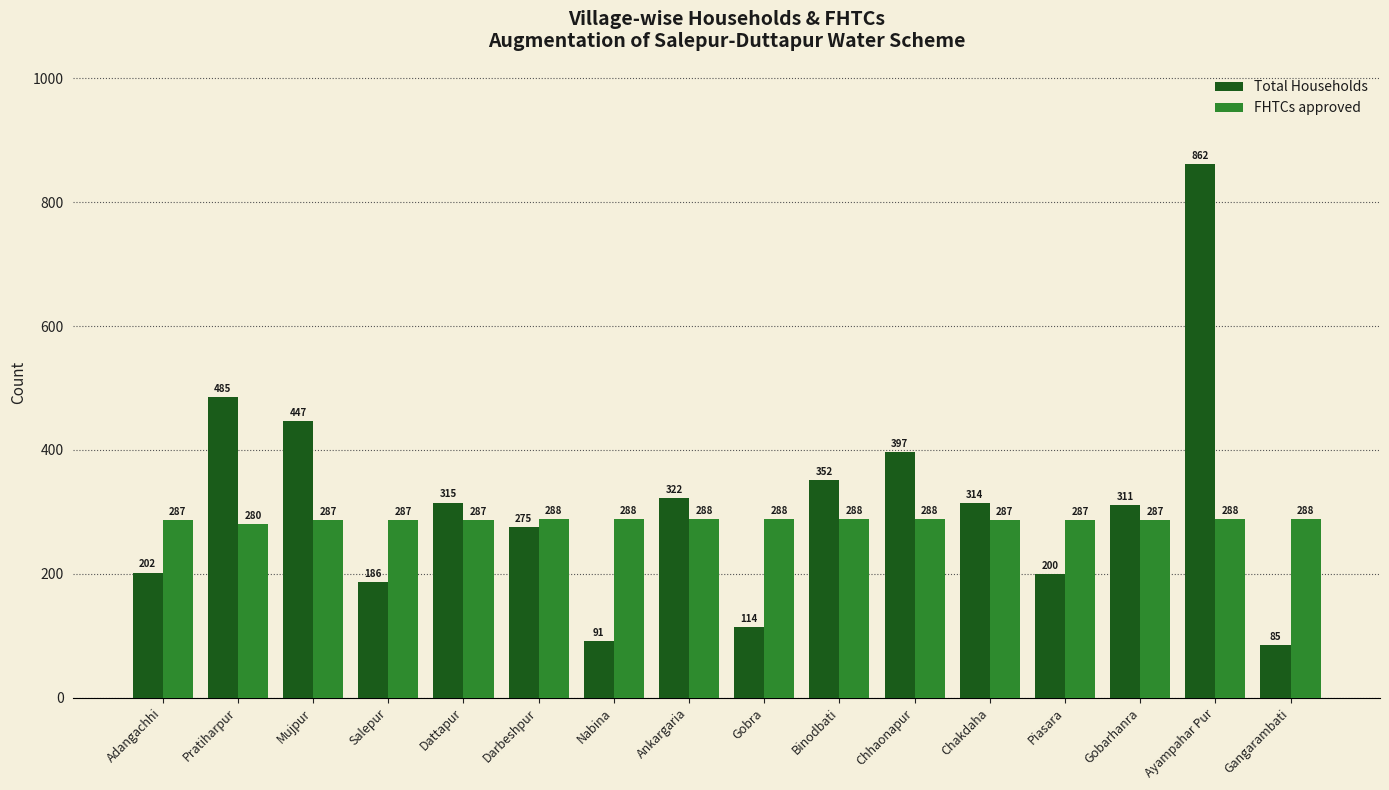

Count the number of data series in this chart.

2